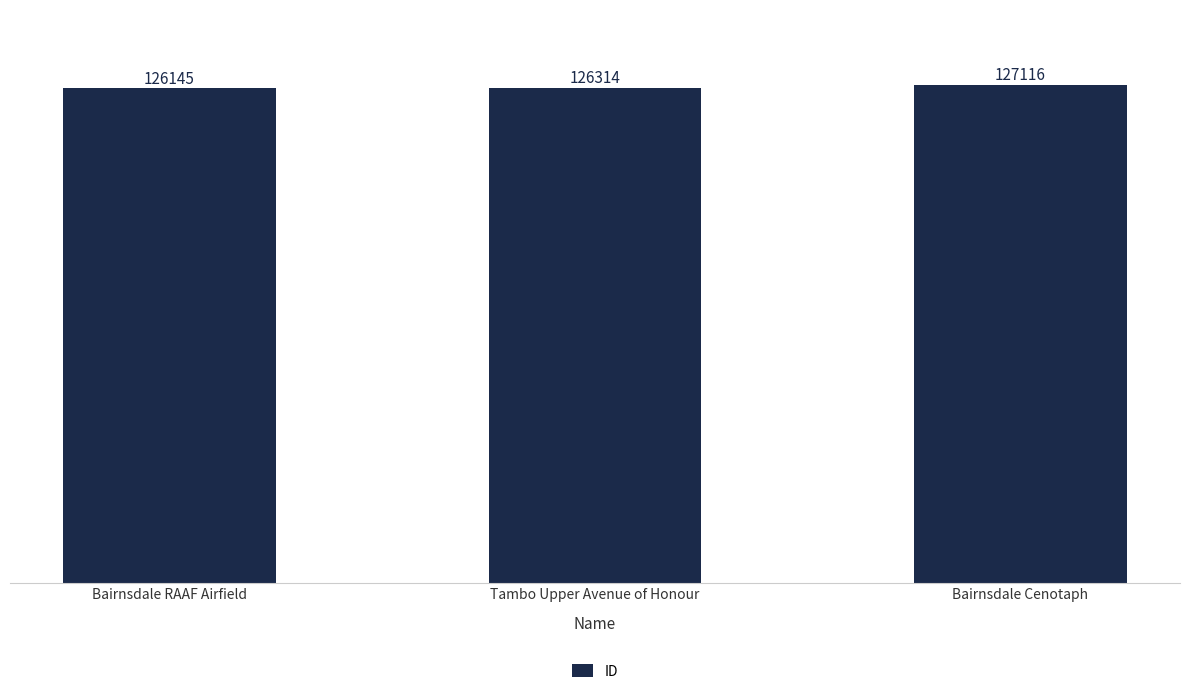

Are the bars grouped side by side (vs. stacked)?

No